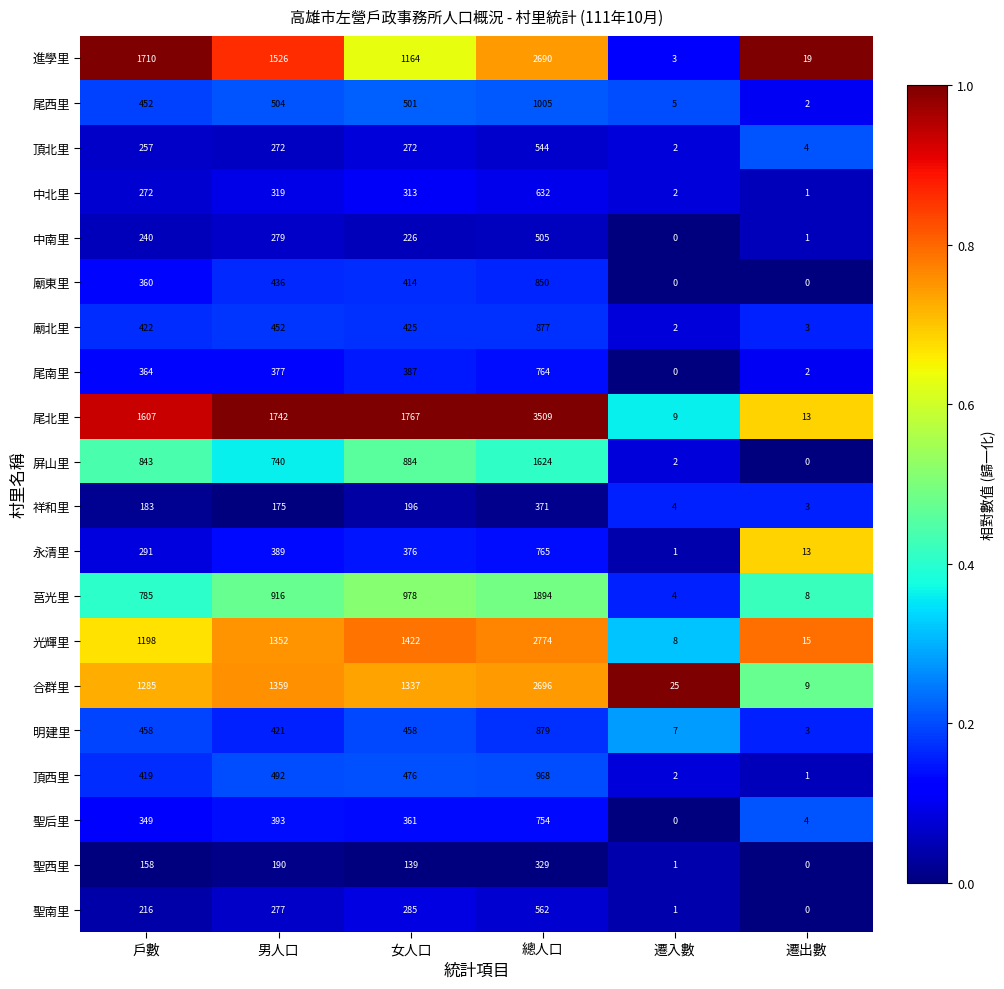

At which category does the chart reach its peak across all series?

總人口